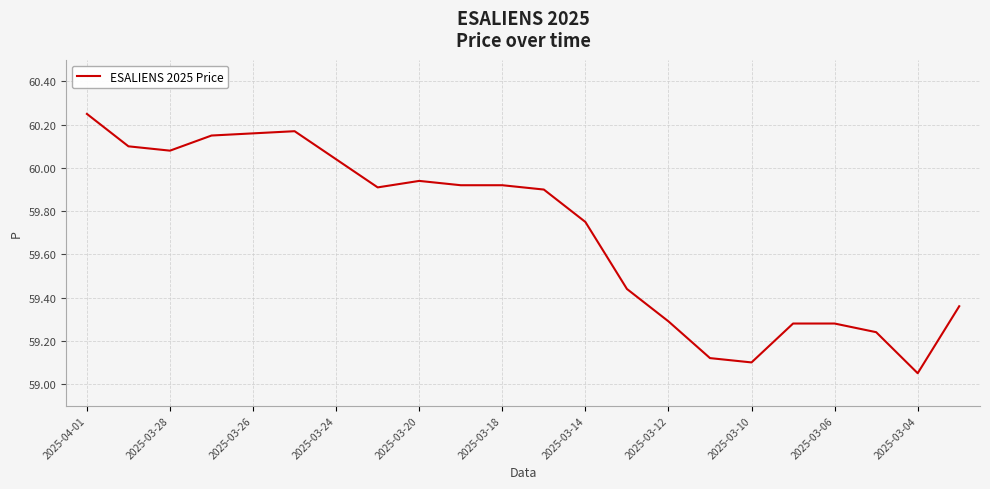

What is the difference between the maximum and minimum values?

1.2